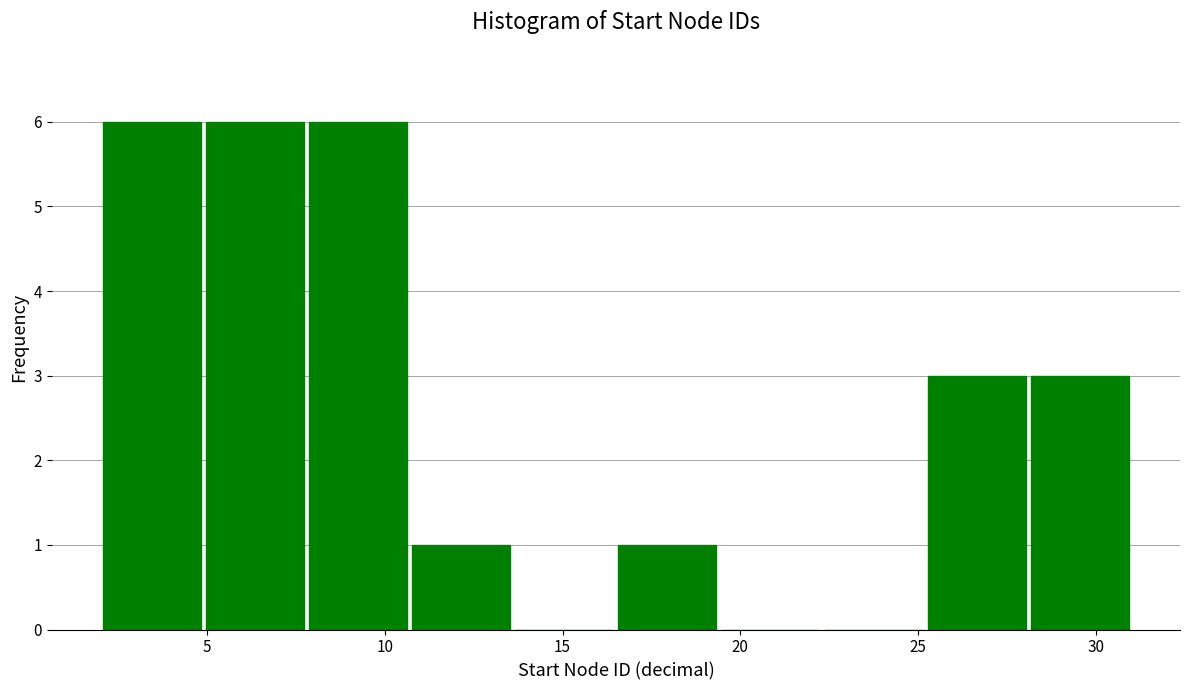

Reading left to right, list every bar in this chart as the range it spans on the x-axis followed by its height. Neither the bar edges nor the heights are printed on the chart, so give them approximately, as read against the axes.

2.0 to 4.9: 6
4.9 to 7.8: 6
7.8 to 10.7: 6
10.7 to 13.6: 1
13.6 to 16.5: 0
16.5 to 19.4: 1
19.4 to 22.3: 0
22.3 to 25.2: 0
25.2 to 28.1: 3
28.1 to 31.0: 3